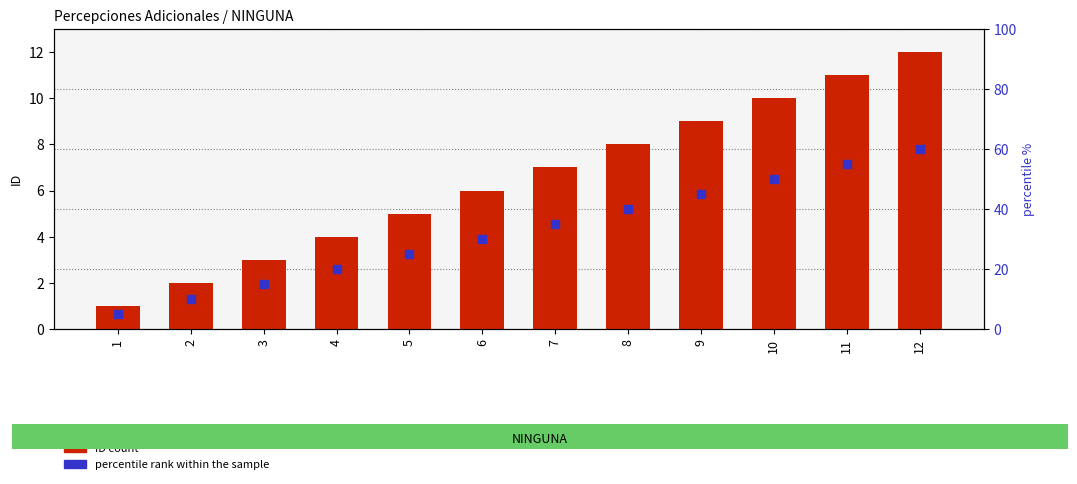

Which series has the largest Y range (max minus min)?

percentile rank within the sample